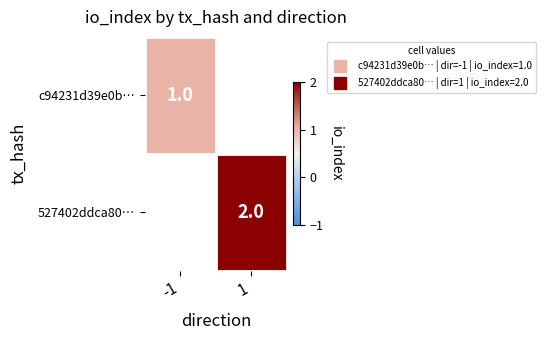

Which category has the lowest value in the 527402ddca80… series?

-1